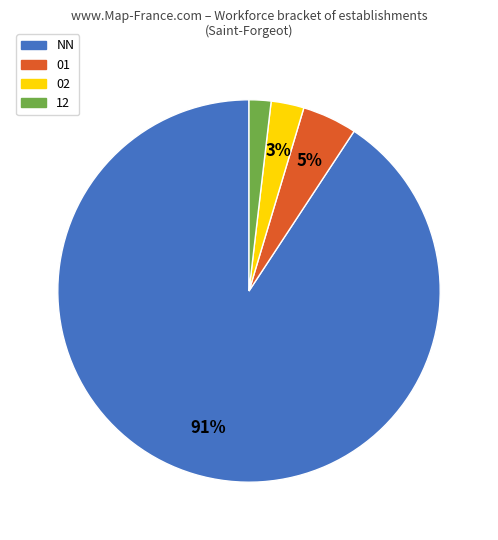

Do 12 and 01 together represent more than half of the pie?

No